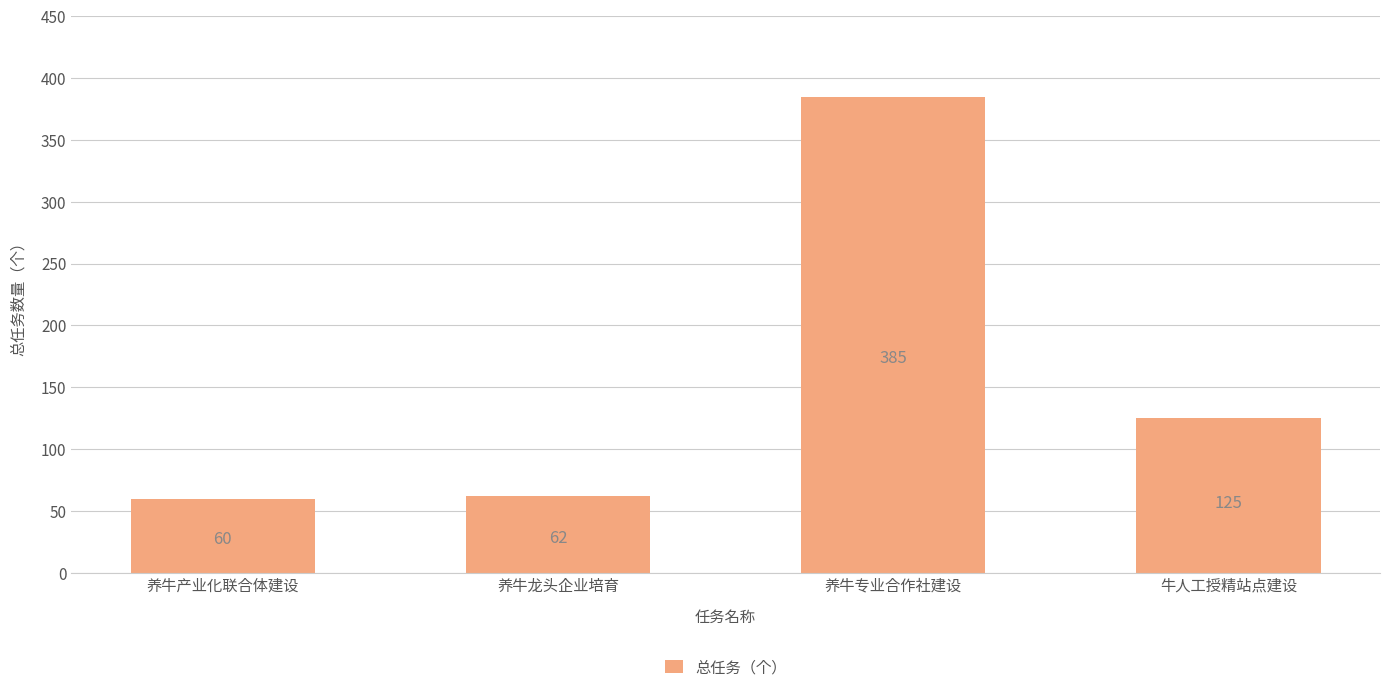

Which category has the highest value across all series?

养牛专业合作社建设